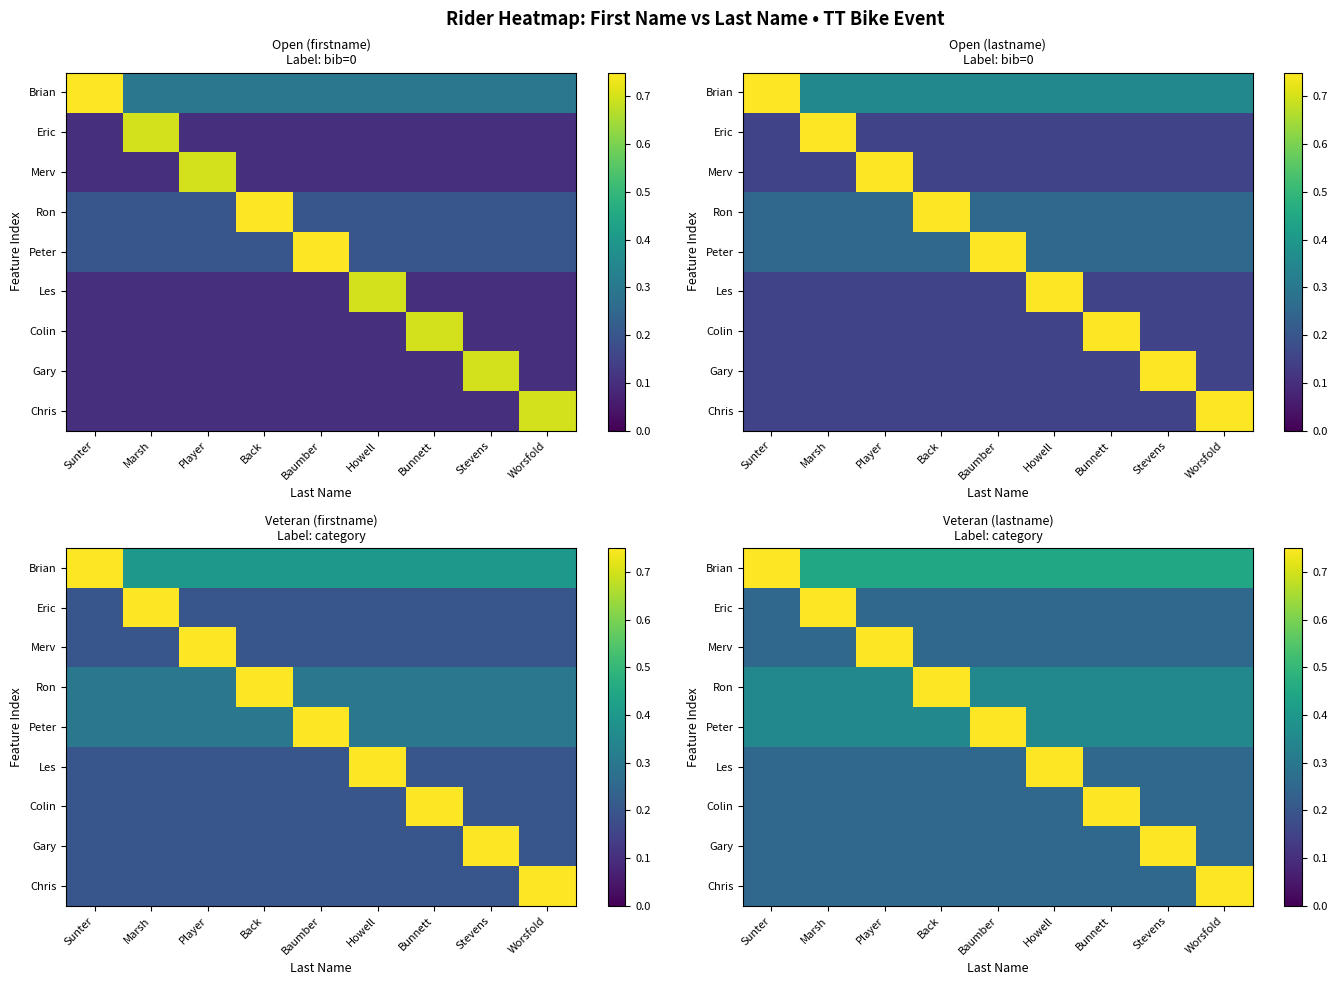

Which has a higher value, Baumber or Sunter?

Sunter